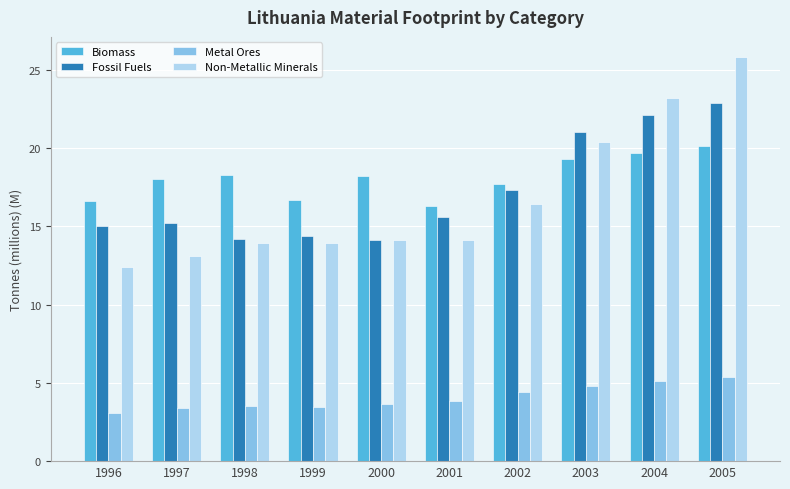

The Non-Metallic Minerals series shows 17.6 at 1996. True or false?

False